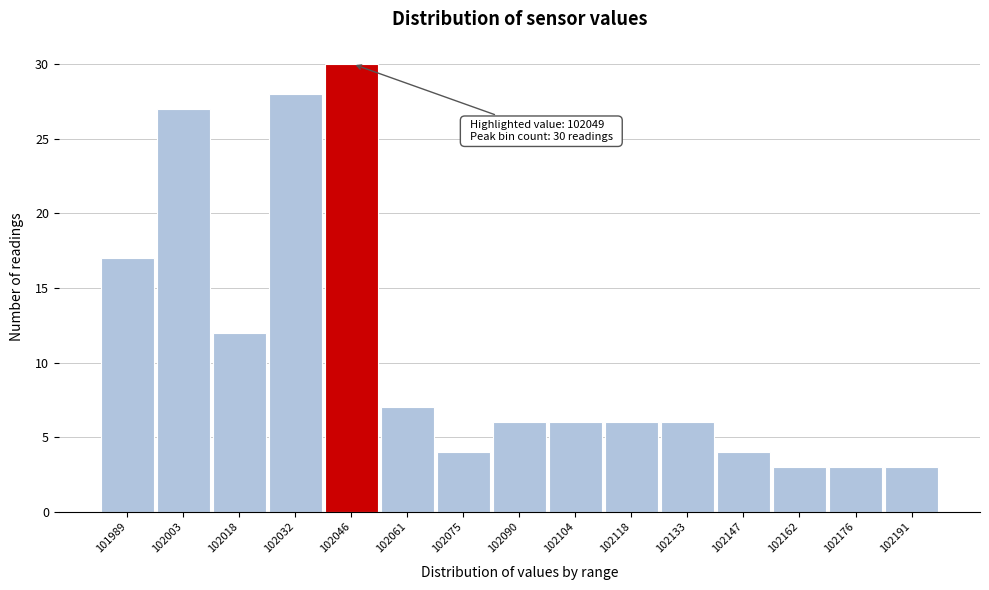

Reading left to right, what are all the values shown in this chart?

101989=17	102003=27	102018=12	102032=28	102046=30	102061=7	102075=4	102090=6	102104=6	102118=6	102133=6	102147=4	102162=3	102176=3	102191=3